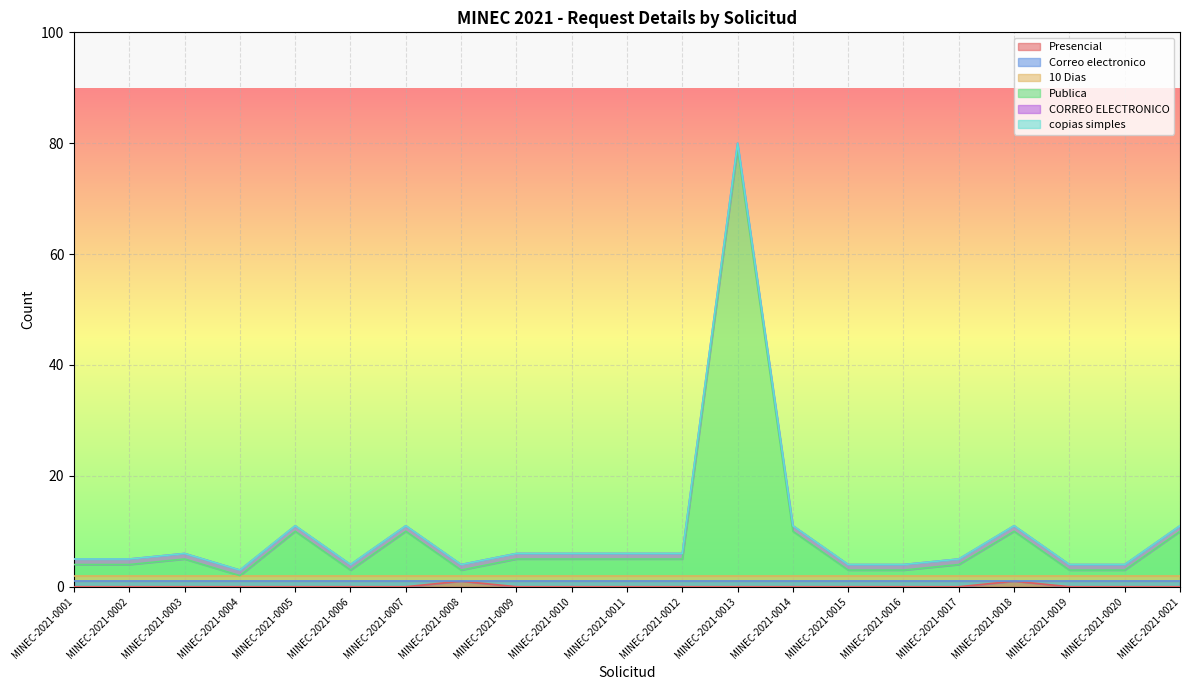

At which category does Correo electronico reach its first local valley?

0008